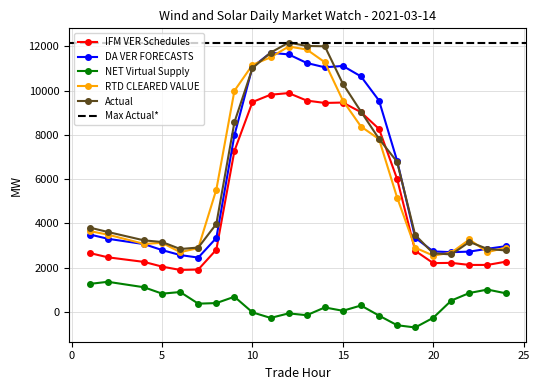

At which label does DA VER FORECASTS first exceed 3351?

1